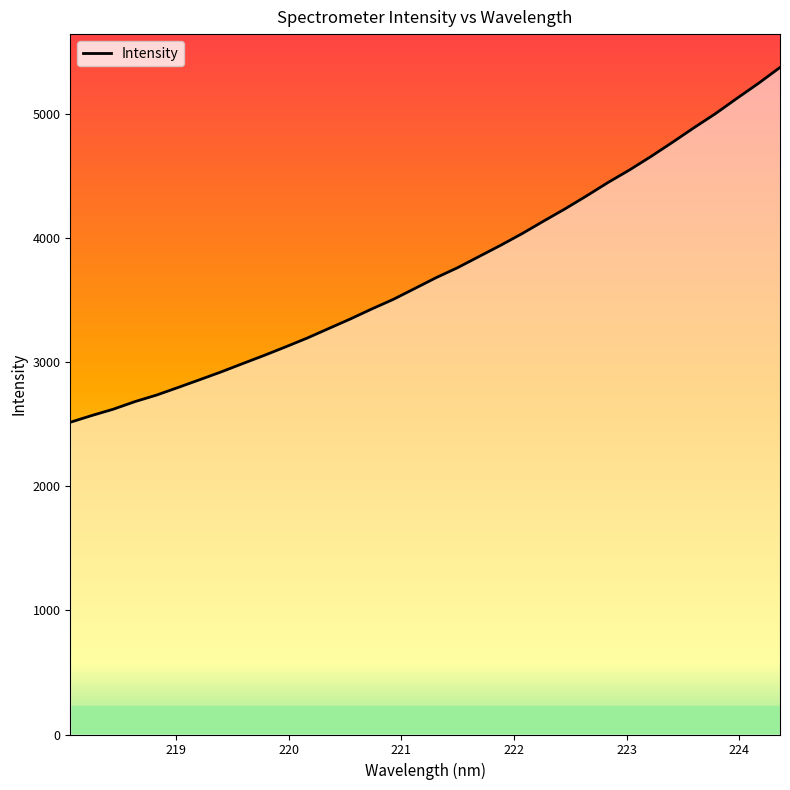

What is the difference between the maximum and minimum values?

2859.2